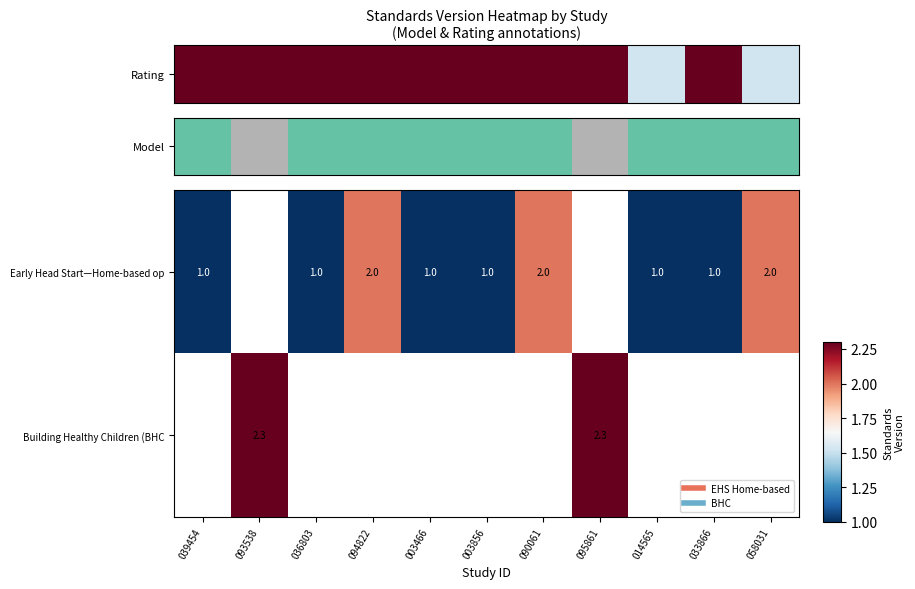

At which category does the chart reach its minimum across all series?

039454